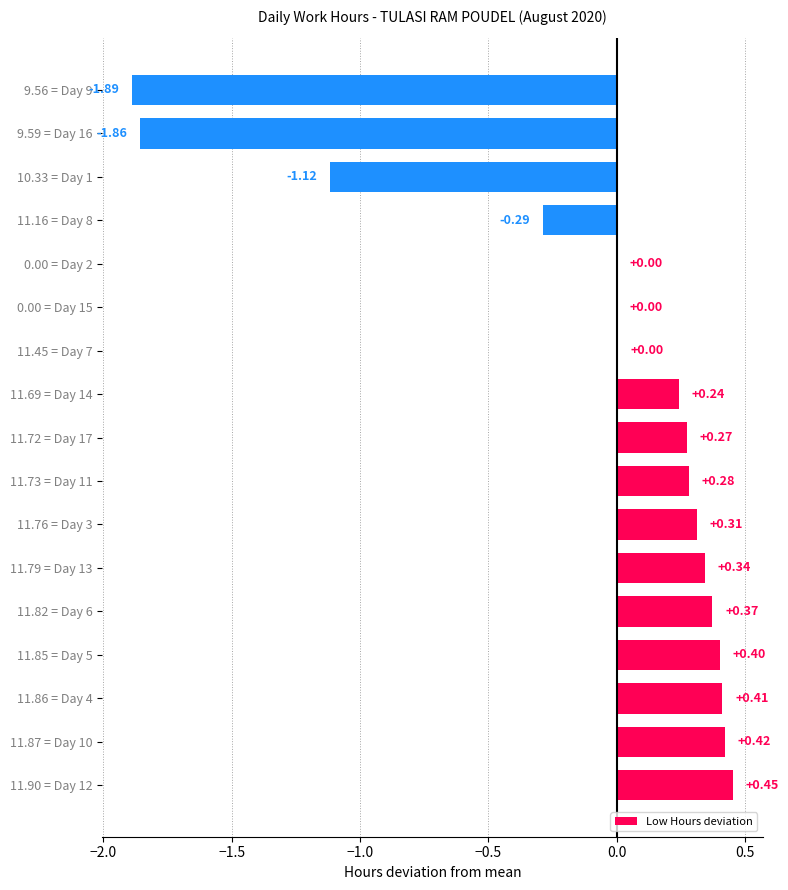

Between 10.33 = Day 1 and 11.72 = Day 17, which is larger?

11.72 = Day 17